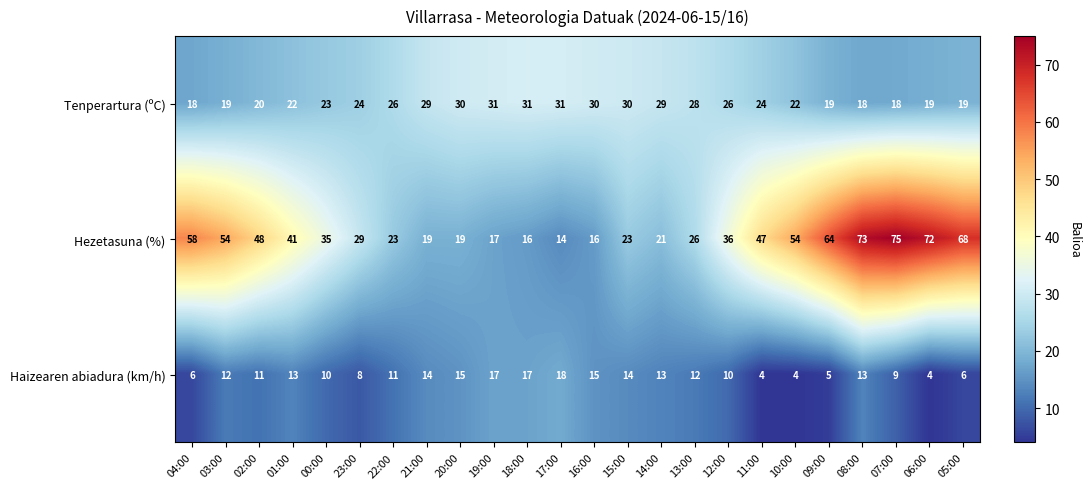

What is the smallest value displayed?

4